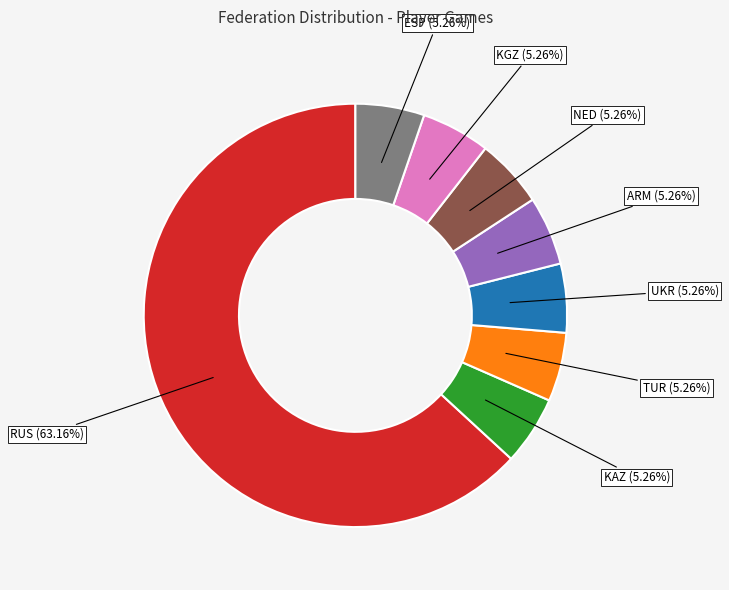

To the nearest percent, what is the average slice percentage?

12%